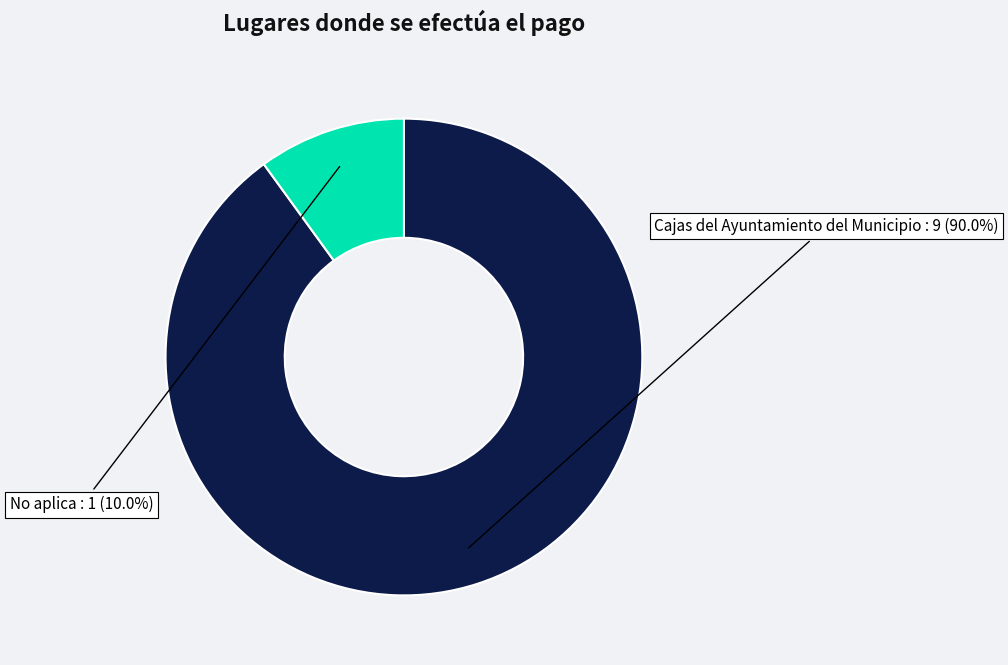

To the nearest percent, what is the difference between the Cajas del Ayuntamiento del Municipio and No aplica slice percentages?

80%